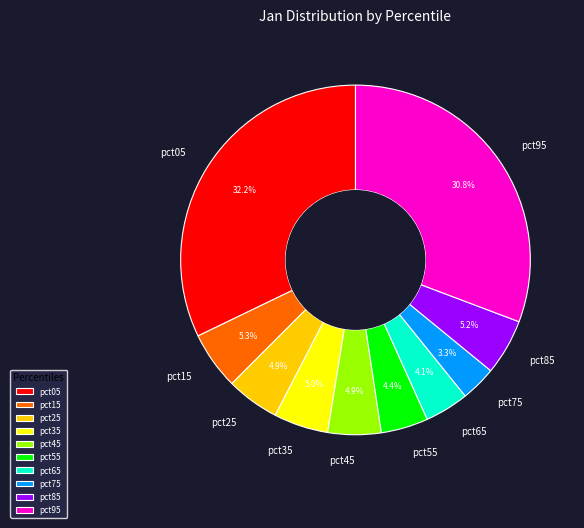

Does pct65 account for over 50% of the chart?

No